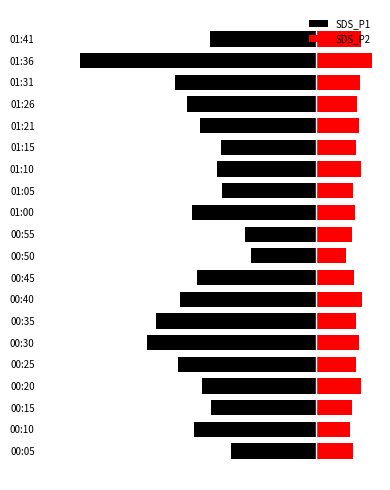

What is the value of the SDS_P2 bar at the 11th from the left?

1.4